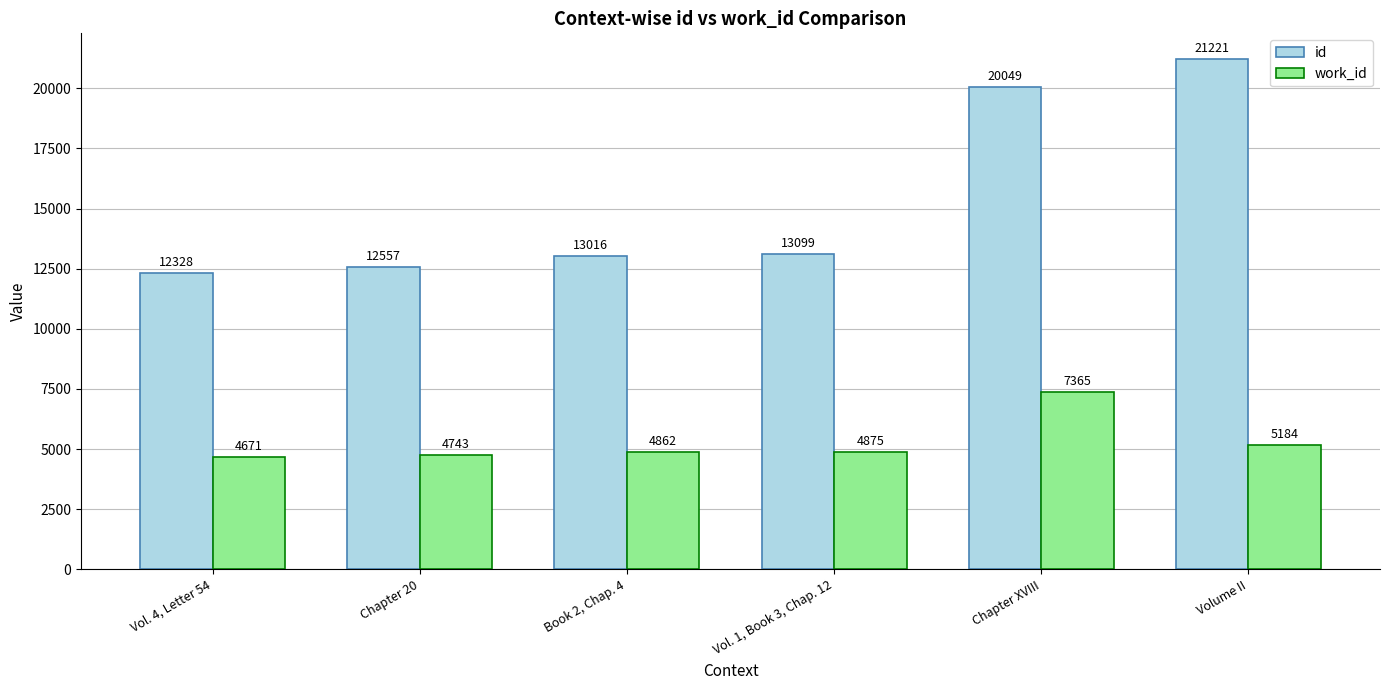

Reading right to left, what are all the values shown in this chart?

id: Volume II=21221	Chapter XVIII=20049	Vol. 1, Book 3, Chap. 12=13099	Book 2, Chap. 4=13016	Chapter 20=12557	Vol. 4, Letter 54=12328
work_id: Volume II=5184	Chapter XVIII=7365	Vol. 1, Book 3, Chap. 12=4875	Book 2, Chap. 4=4862	Chapter 20=4743	Vol. 4, Letter 54=4671